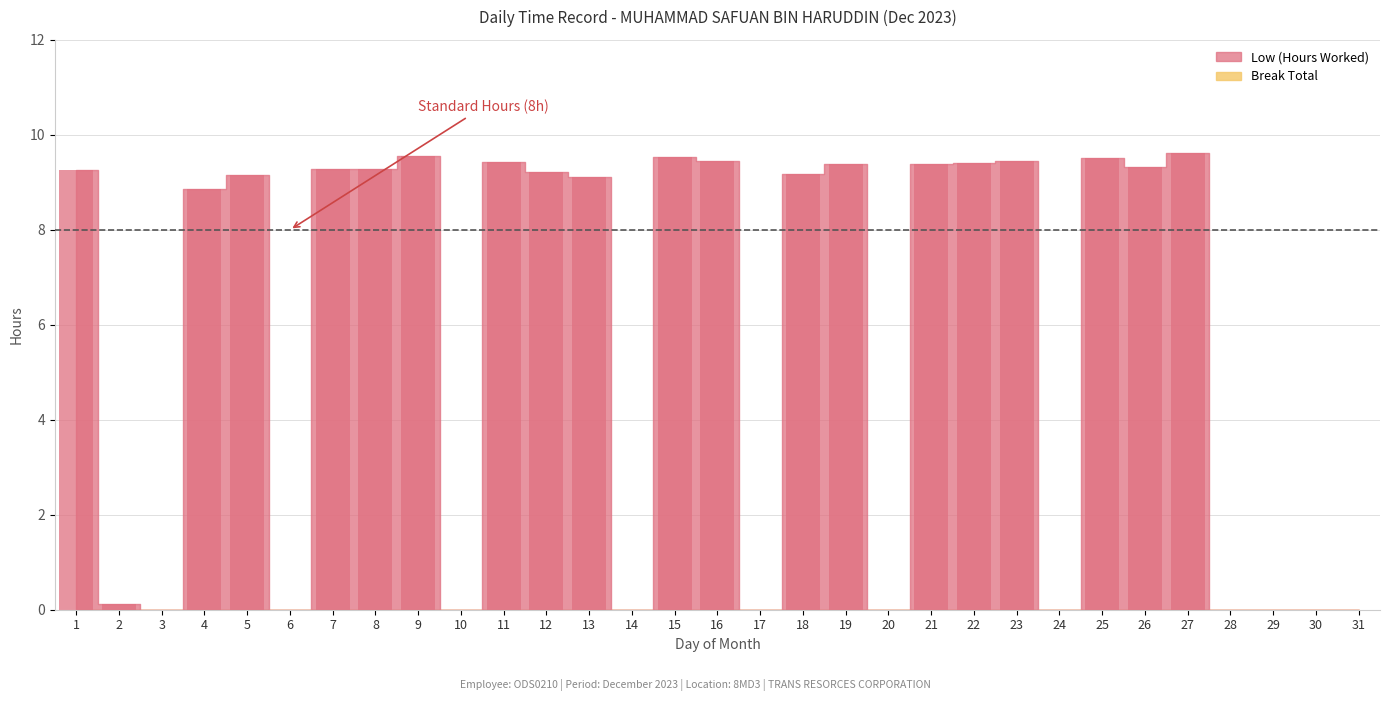

Count the number of values greater than 9.

18